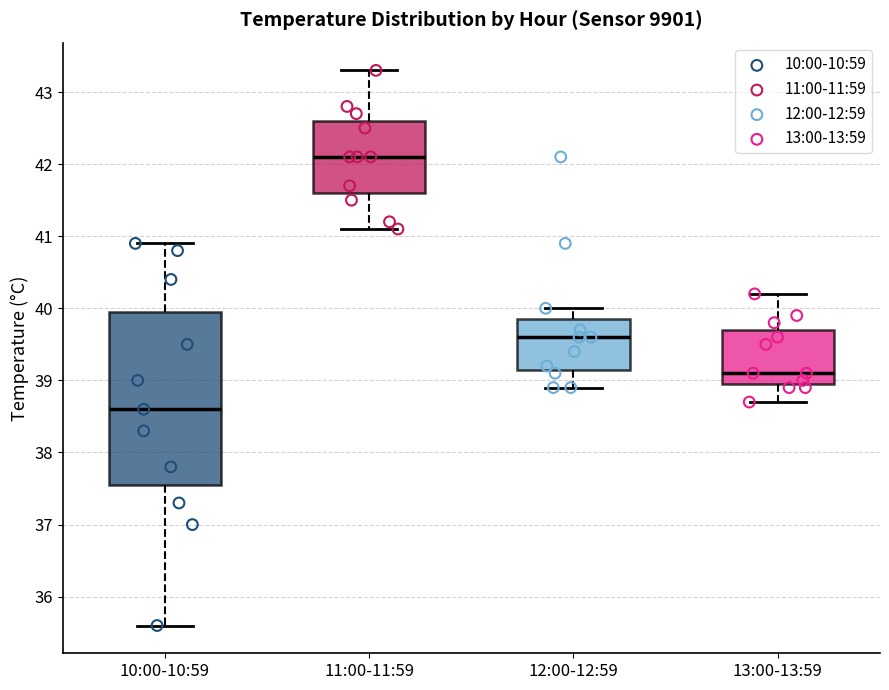

Reading left to right, transcribe this box plot: for each box, give where its median line is, the range the box spans, and where its two whiskers end, as read against the y-axis. The values are not printed on the chart, so give them approximately, as read against the axis.

10:00-10:59: median 38.6, box 37.6 to 40.0, whiskers 35.6 to 40.9
11:00-11:59: median 42.1, box 41.6 to 42.6, whiskers 41.1 to 43.3
12:00-12:59: median 39.6, box 39.2 to 39.9, whiskers 38.9 to 40.0
13:00-13:59: median 39.1, box 39.0 to 39.7, whiskers 38.7 to 40.2